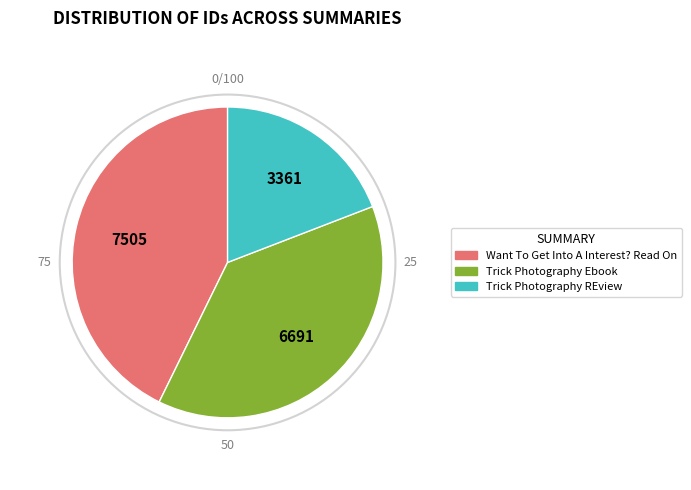

Which category has the biggest portion of the pie?

Want To Get Into A Interest? Read On